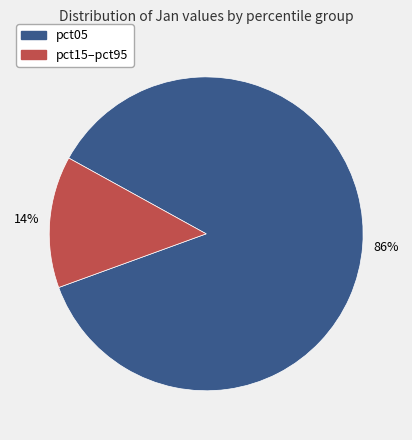

To the nearest percent, what is the average slice percentage?

50%